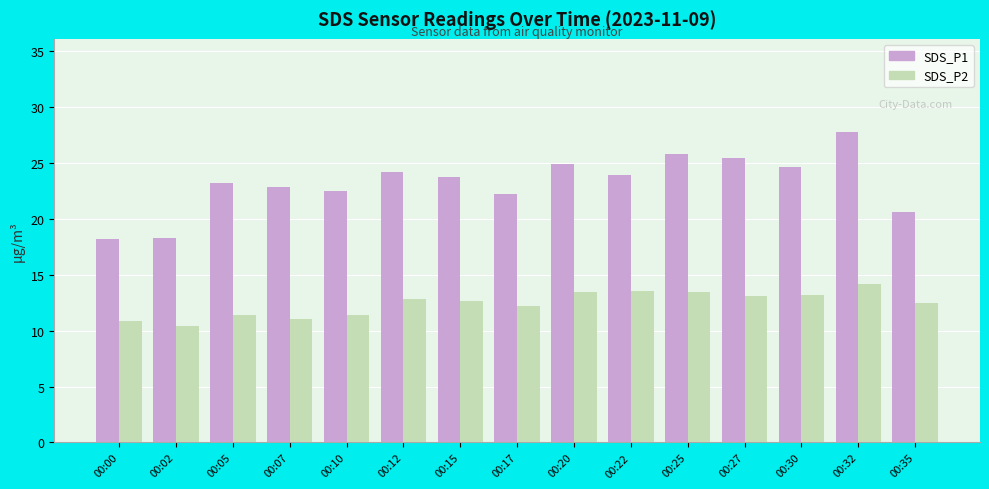

Rank the series at 00:15 from lowest to highest value.

SDS_P2, SDS_P1